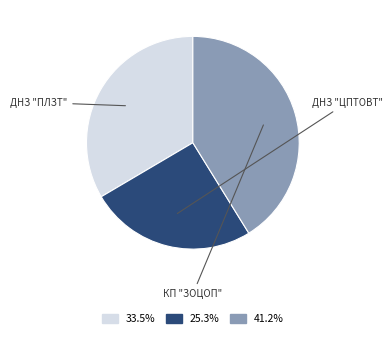

Is there any slice that represents more than half of the pie?

No